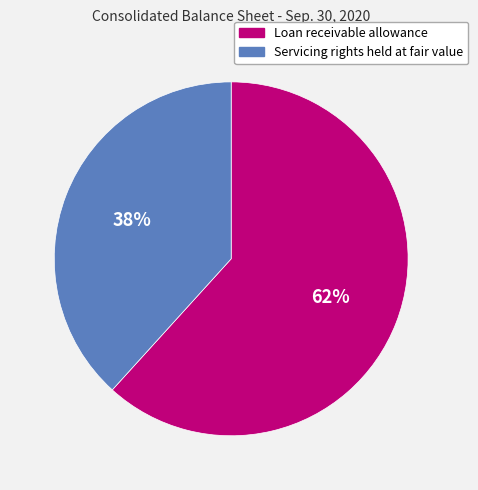

To the nearest percent, what portion does Loan receivable allowance represent?

62%